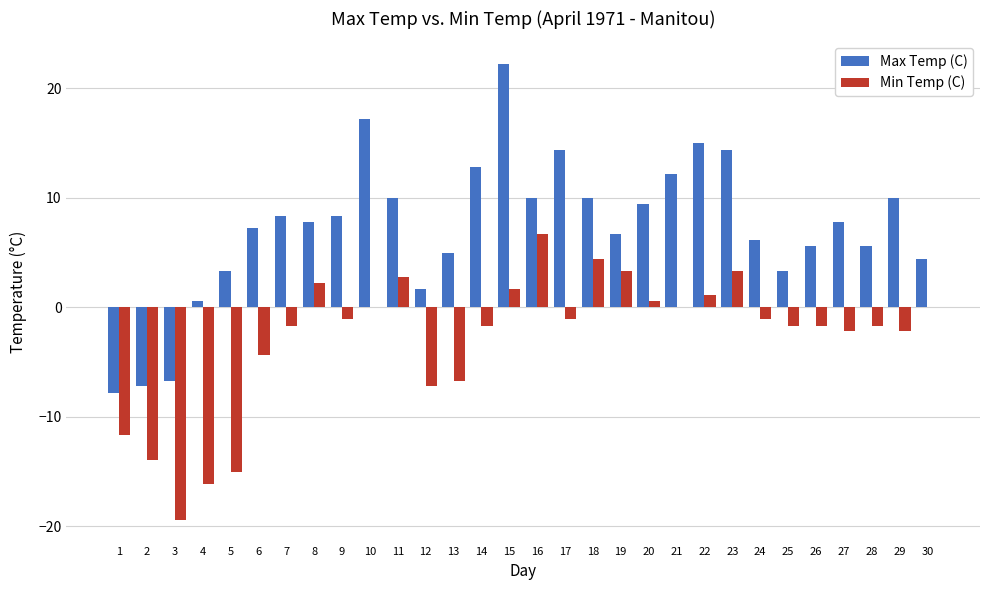

Between 16 and 27, which series saw the biggest shift?

Min Temp (C)